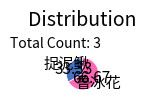

Is the sum of 捉泥鳅 and 鲁冰花 greater than half?

Yes